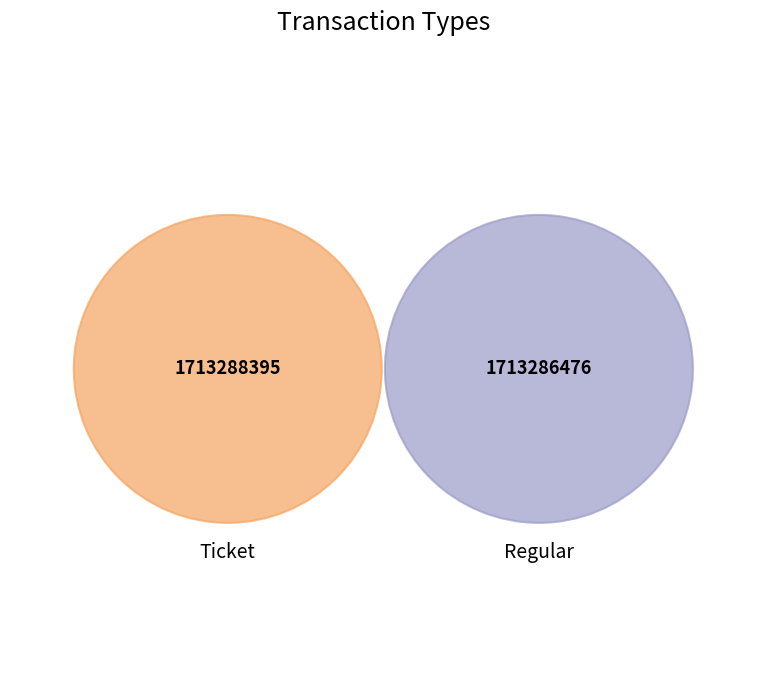

Between Regular and Ticket, which is larger?

Ticket